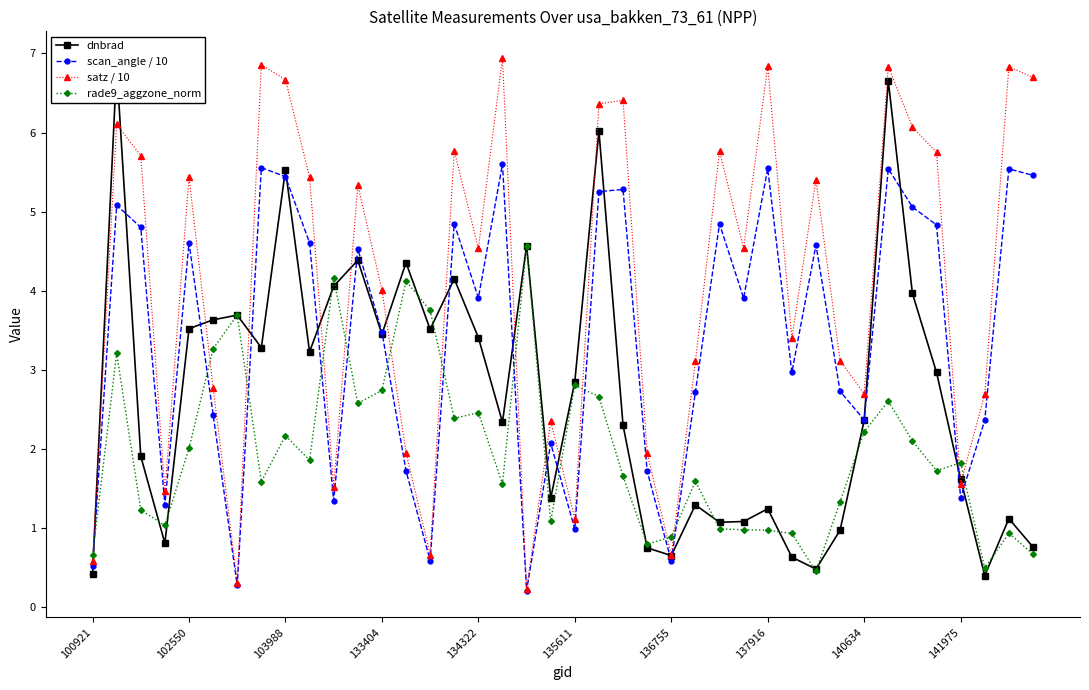

At which category is the sum across all series the highest?

33